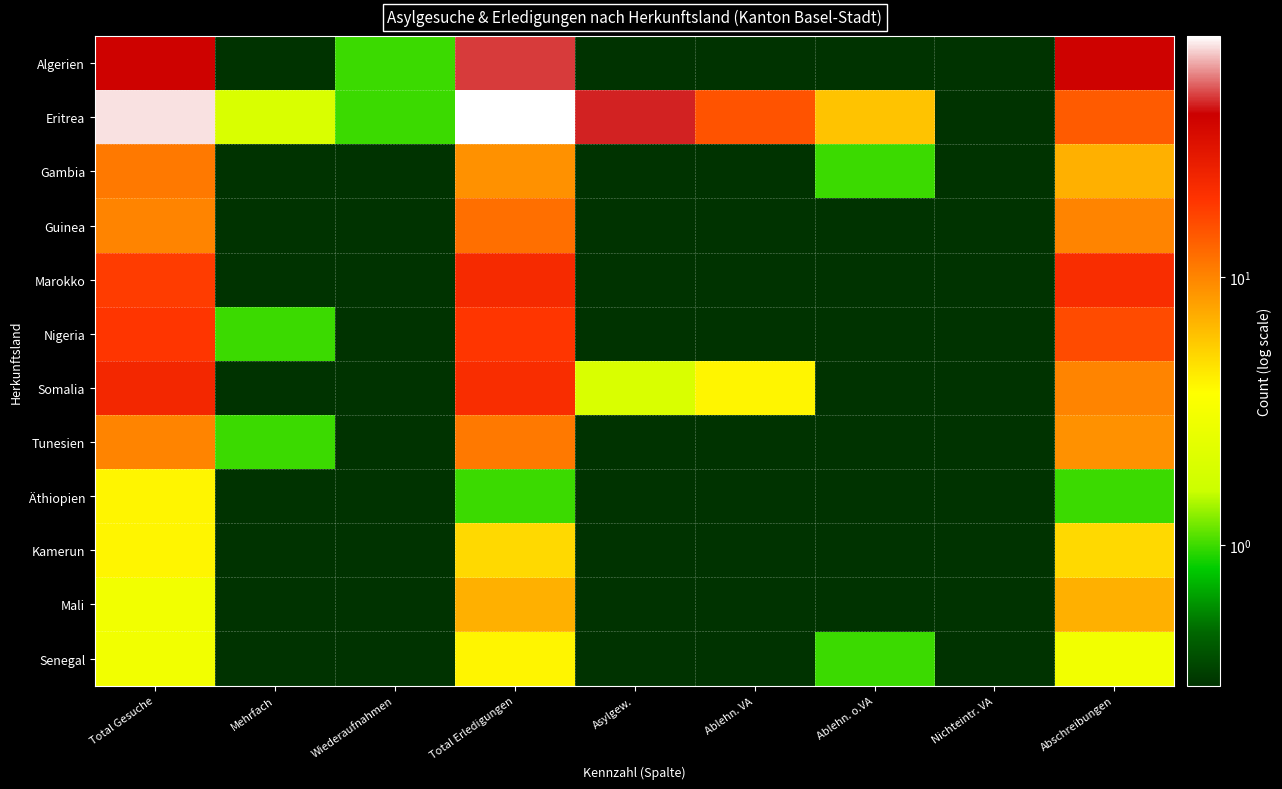

Which series changed the most between Total Gesuche and Ablehn. VA?

Eritrea